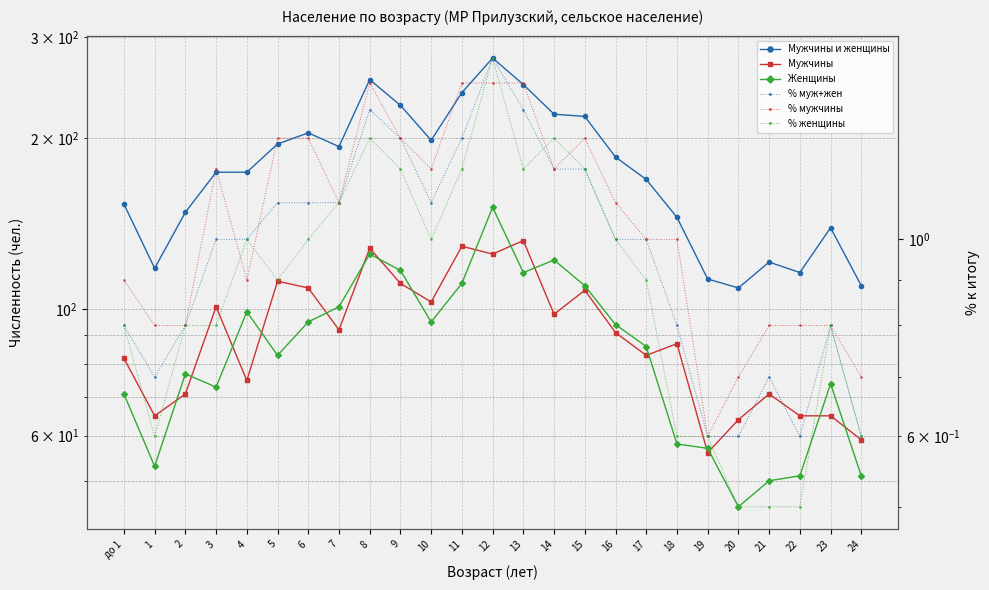

List the series in order of their peak value, lowest first.

% мужчины, % муж+жен, % женщины, Мужчины, Женщины, Мужчины и женщины